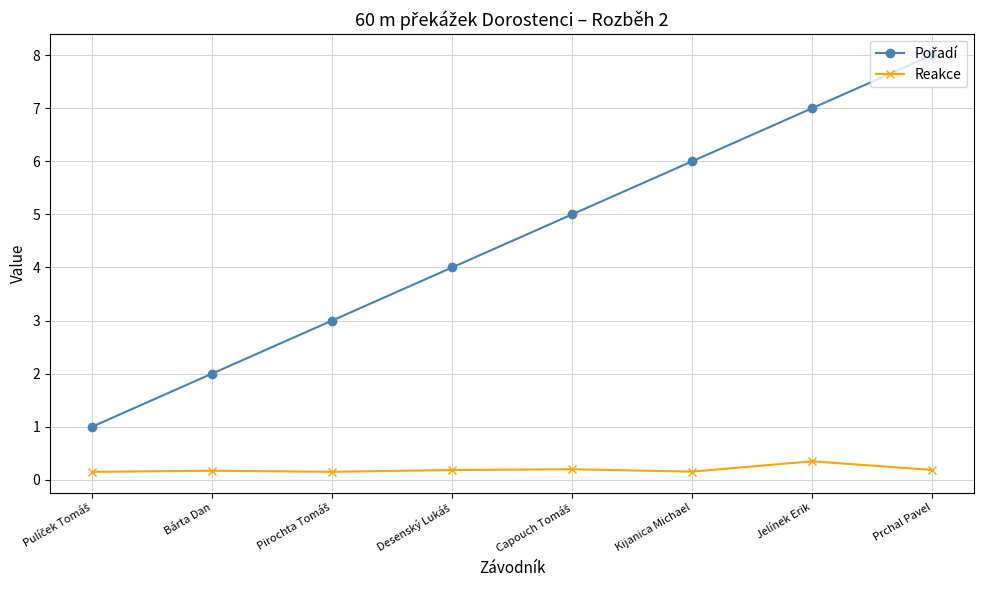

At which category is the sum across all series the highest?

Prchal Pavel